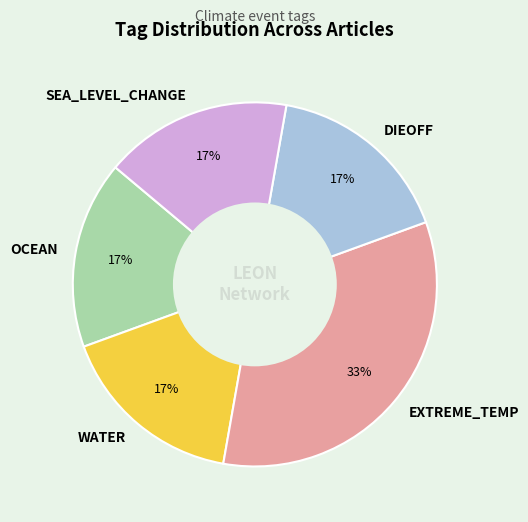

To the nearest percent, what is the average slice percentage?

20%